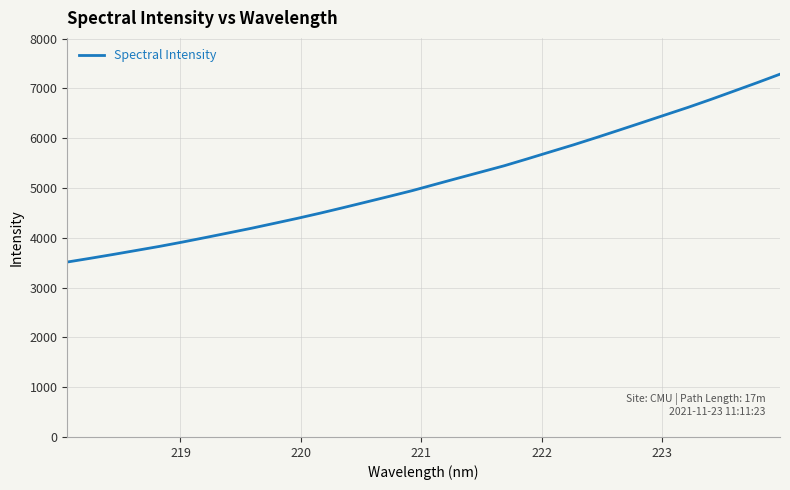

How many values exceed 5073?

16